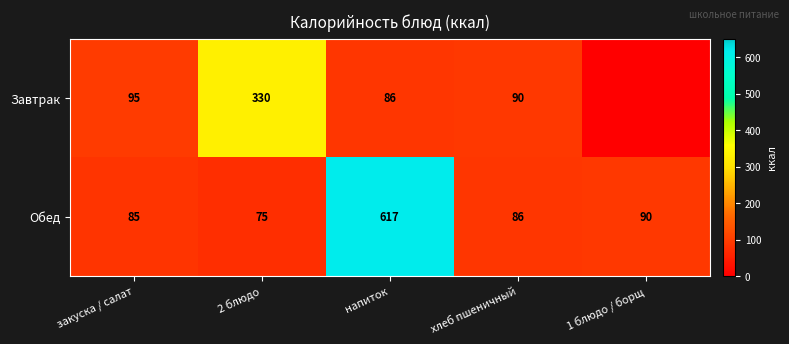

Which series changed the most between напиток and хлеб пшеничный?

Обед